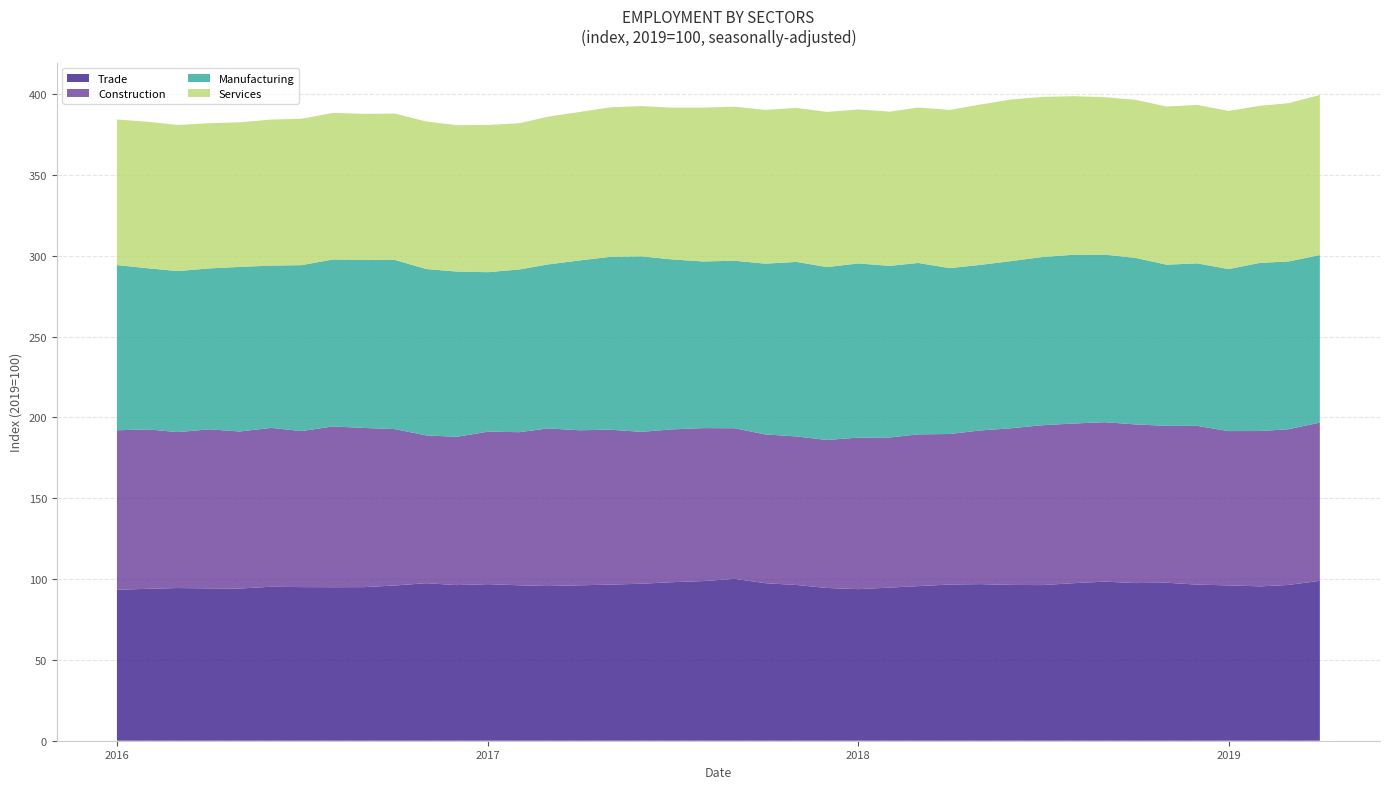

Reading left to right, transcribe all the data shown in this chart.

Trade: 93.4	94.0	94.4	94.2	94.1	95.2	95.0	95.0	95.0	96.0	97.4	96.2	96.8	96.1	95.7	96.1	96.5	97.1	98.0	98.8	100.1	97.5	96.3	94.5	93.8	94.7	95.6	96.6	96.9	96.4	96.3	97.4	98.4	97.5	97.7	96.6	96.1	95.5	96.4	98.9
Construction: 98.7	98.6	96.5	98.4	97.1	98.2	96.5	99.4	98.4	96.7	91.4	91.7	94.3	94.7	97.5	95.9	95.8	93.9	94.5	94.6	93.2	92.0	91.9	91.5	93.7	92.8	93.9	93.1	95.0	96.9	98.9	98.8	98.6	98.1	97.0	98.2	95.4	96.1	96.3	97.9
Manufacturing: 102.2	99.7	99.6	99.5	101.8	100.4	102.6	103.3	104.0	104.7	102.9	102.2	98.6	100.7	101.4	105.0	106.9	108.6	105.1	103.1	103.6	105.6	108.0	106.9	107.7	106.2	106.0	102.6	102.4	103.4	104.0	104.4	103.6	103.0	99.7	100.5	100.2	104.0	103.8	103.6
Services: 90.0	90.6	90.4	89.8	89.4	90.3	90.5	90.6	90.3	90.5	91.3	90.5	91.1	90.4	91.4	91.8	92.5	92.9	93.9	95.2	95.3	95.1	95.2	96.0	95.3	95.4	96.1	97.8	99.1	100.0	99.0	98.1	97.4	97.8	97.8	98.0	97.8	97.1	97.9	99.0